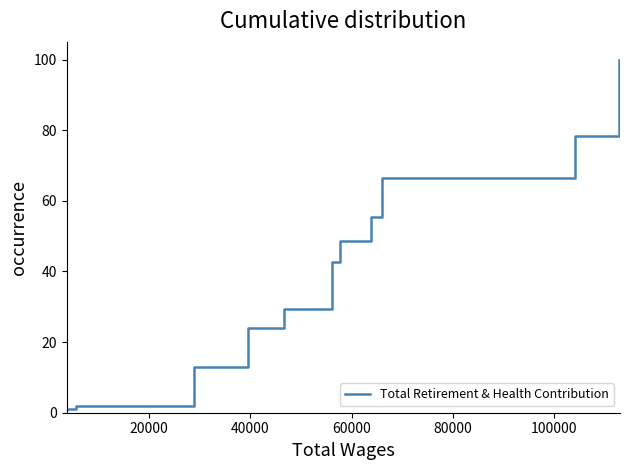

True or false: there are more than 2 points higher than both neighbors.

False